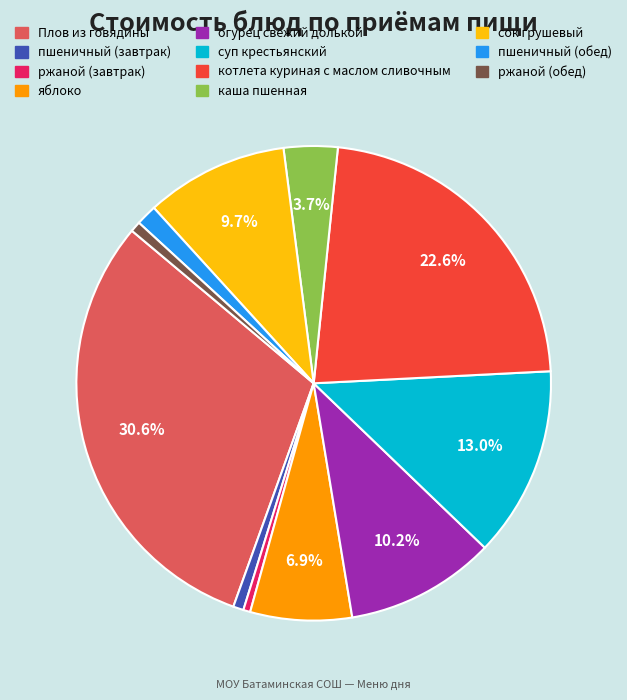

Is there a majority slice in this chart?

No